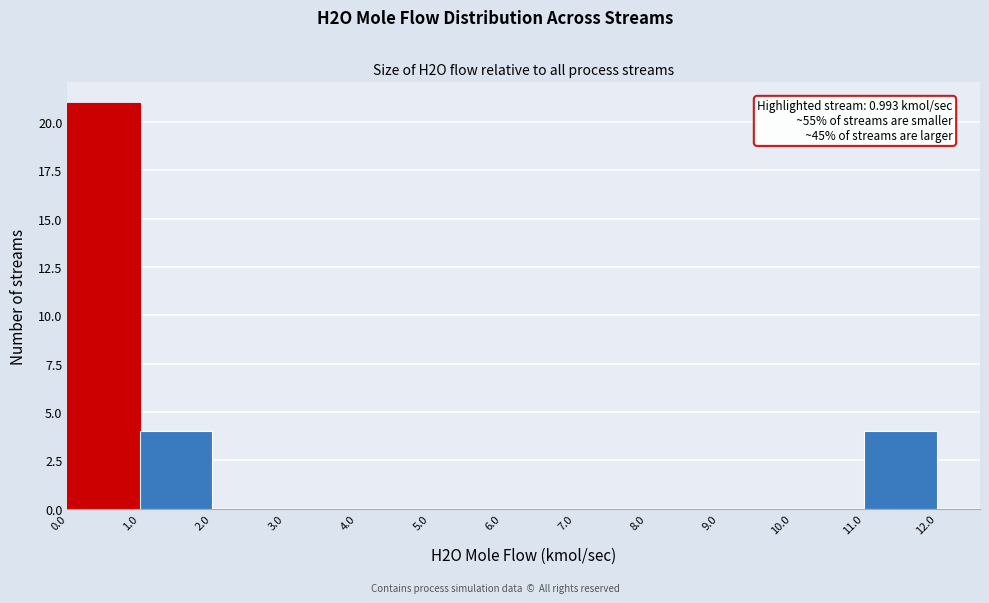

Over which range of the x-axis is the bar tallest?

0.0 to 1.0